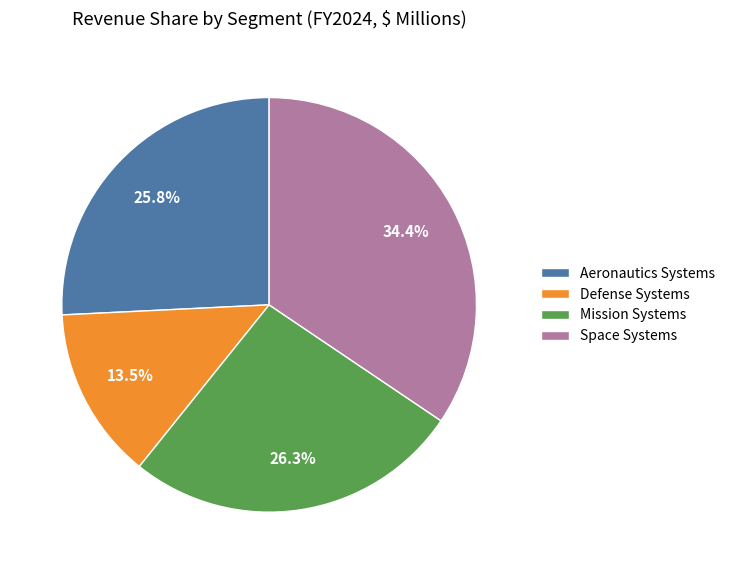

Which slice is the smallest?

Defense Systems